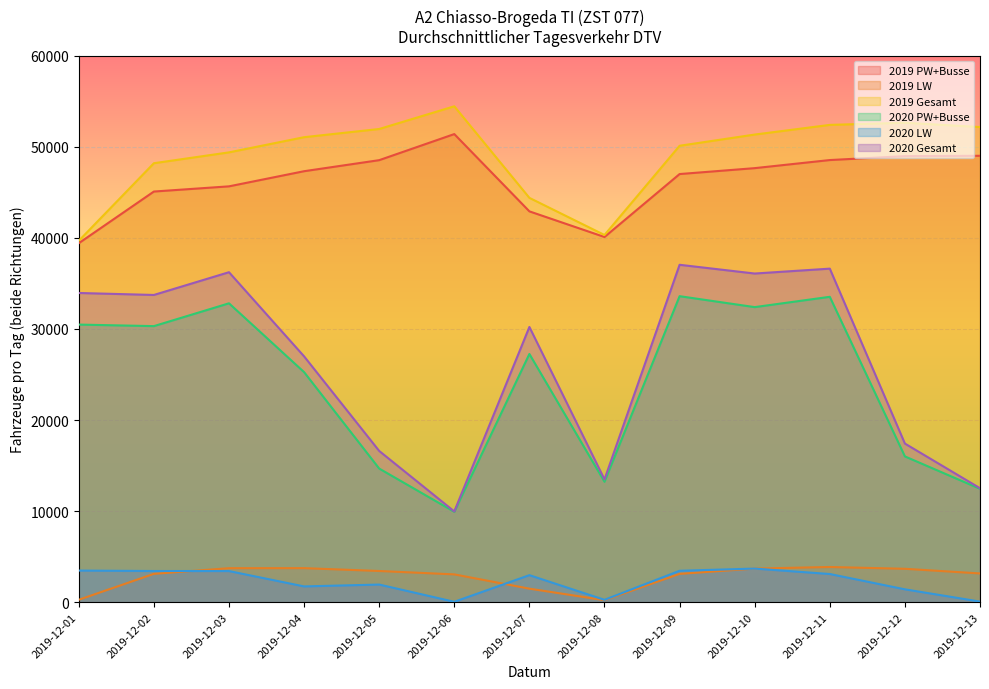

True or false: 2020 LW and 2019 Gesamt intersect in this chart.

False